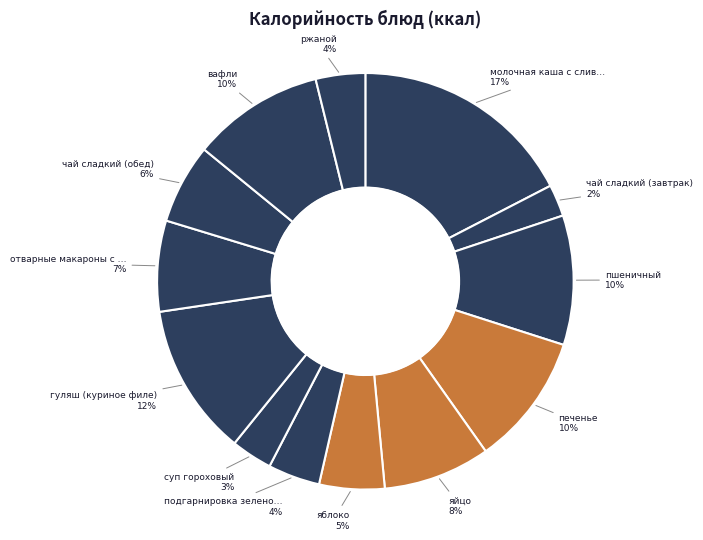

To the nearest percent, what is the difference between the largest and smallest slice percentages?

15%